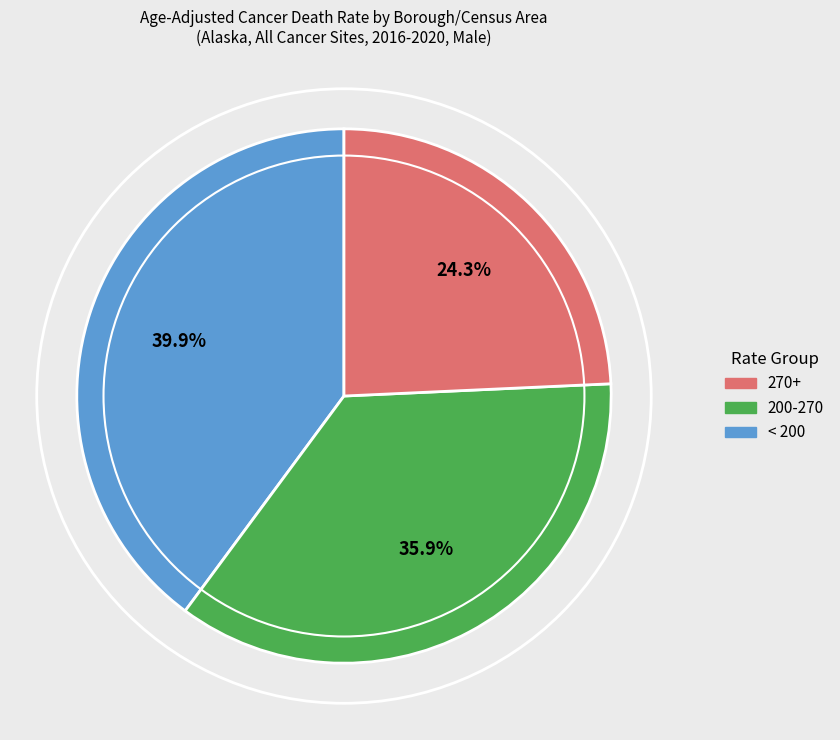

Is there any slice that represents more than half of the pie?

No